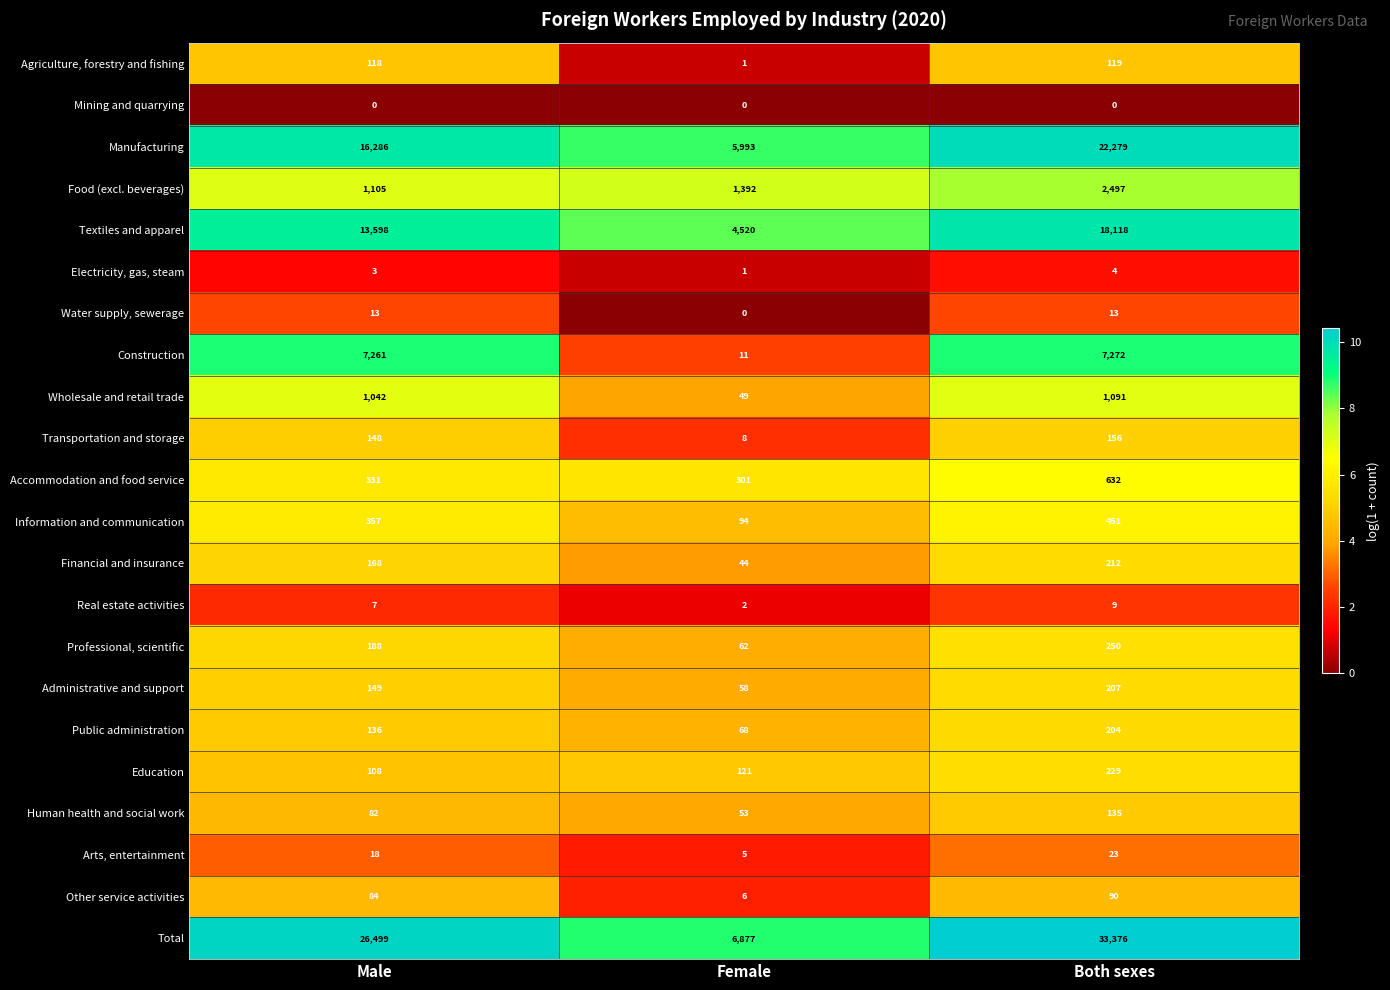

Is it true that Other service activities equals 90 at Both sexes?

True